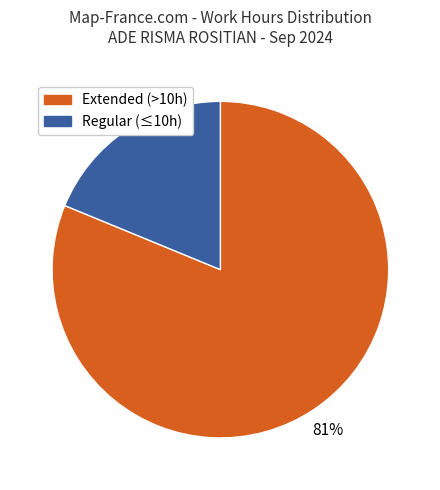

Count the number of slices in the pie.

2